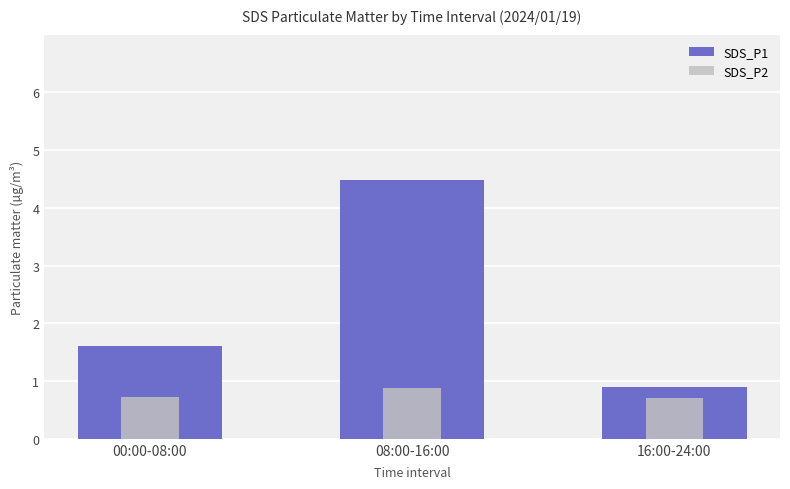

Rank the series at 08:00-16:00 from lowest to highest value.

SDS_P2, SDS_P1